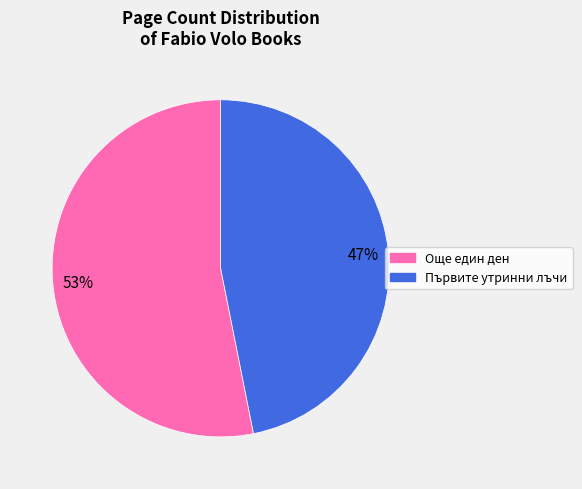

What is the smallest slice in the pie chart?

Първите утринни лъчи